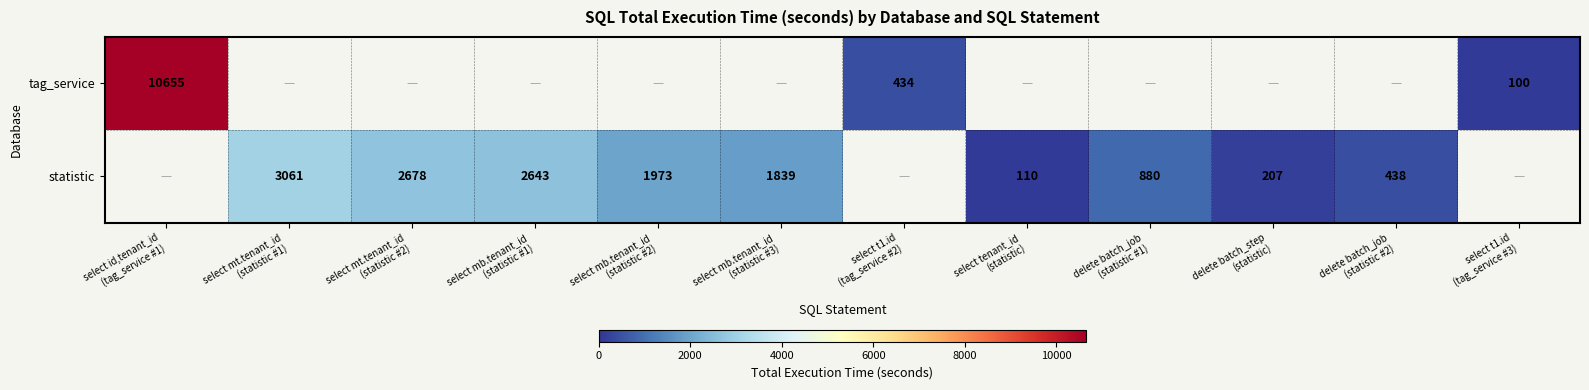

What is the minimum value shown in the chart?

100.0